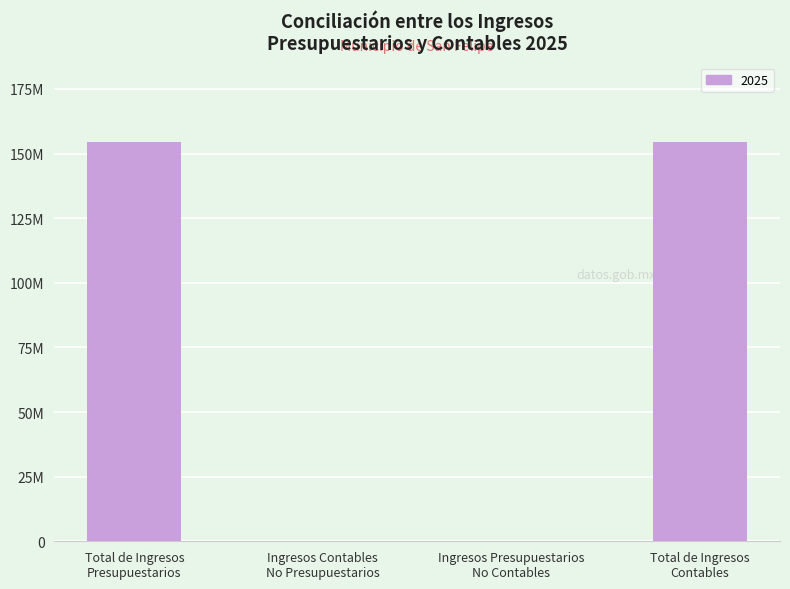

Rank the categories by value from lowest to highest.

Ingresos Contables
No Presupuestarios, Ingresos Presupuestarios
No Contables, Total de Ingresos
Presupuestarios, Total de Ingresos
Contables